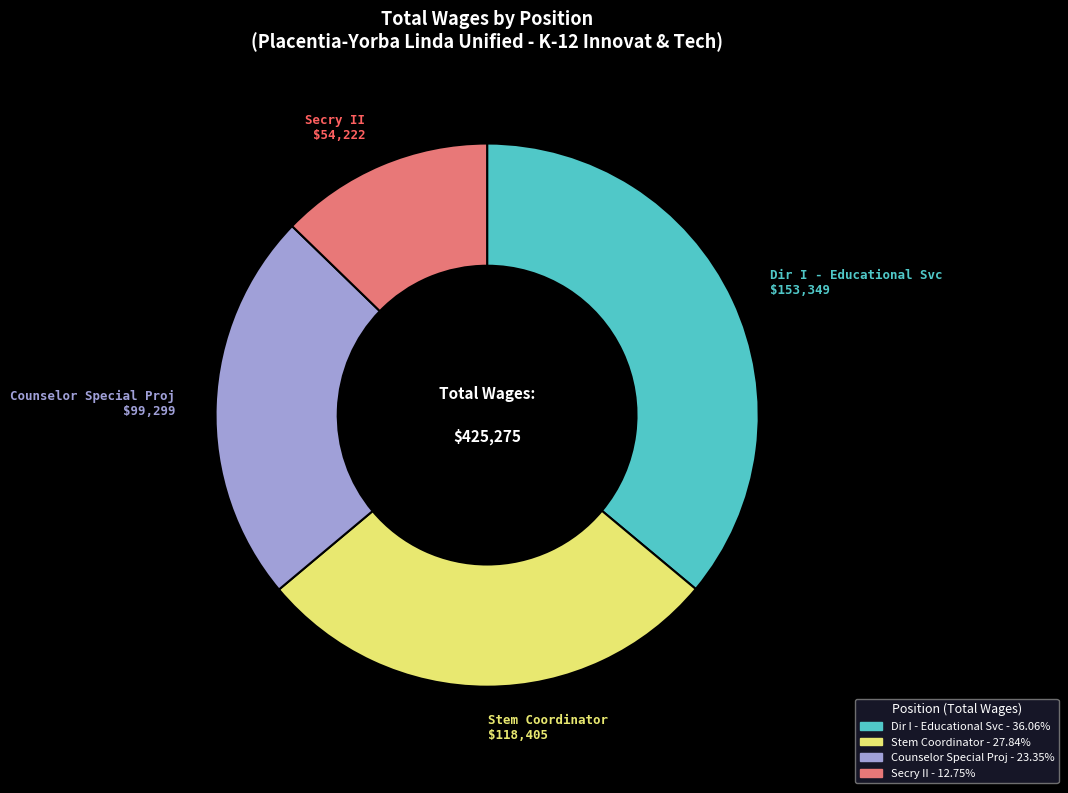

What is the smallest slice in the pie chart?

Secry II